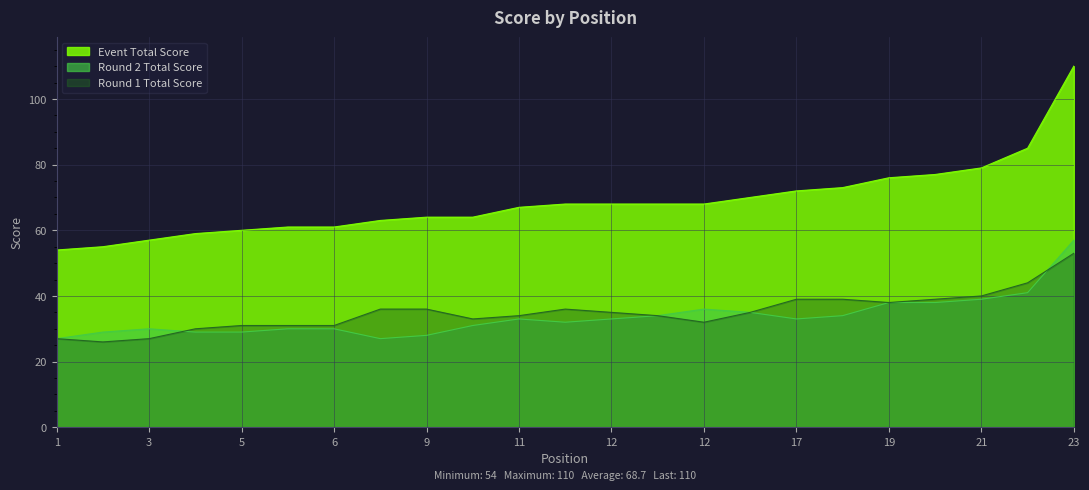

How many lines are shown in the chart?

3